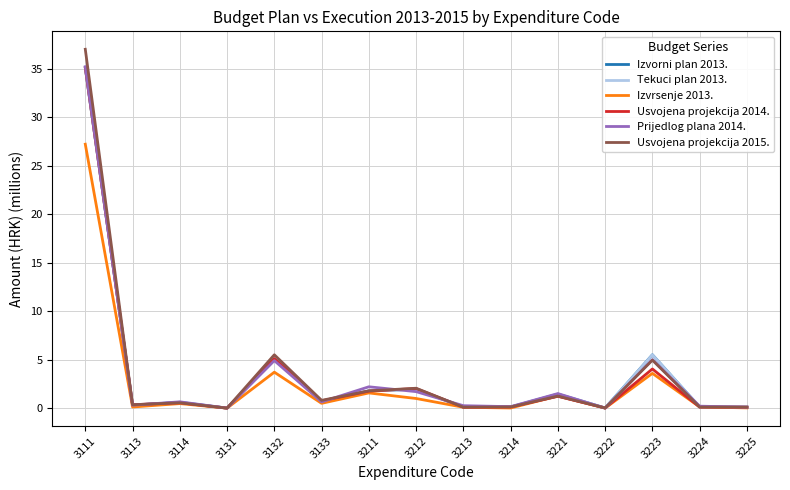

At how many categories does at least one series exceed 0?

14